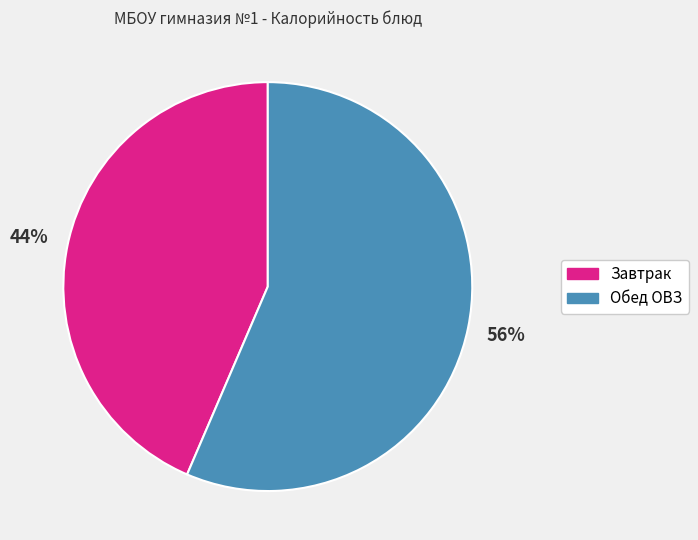

Is the sum of Завтрак and Обед ОВЗ greater than half?

Yes